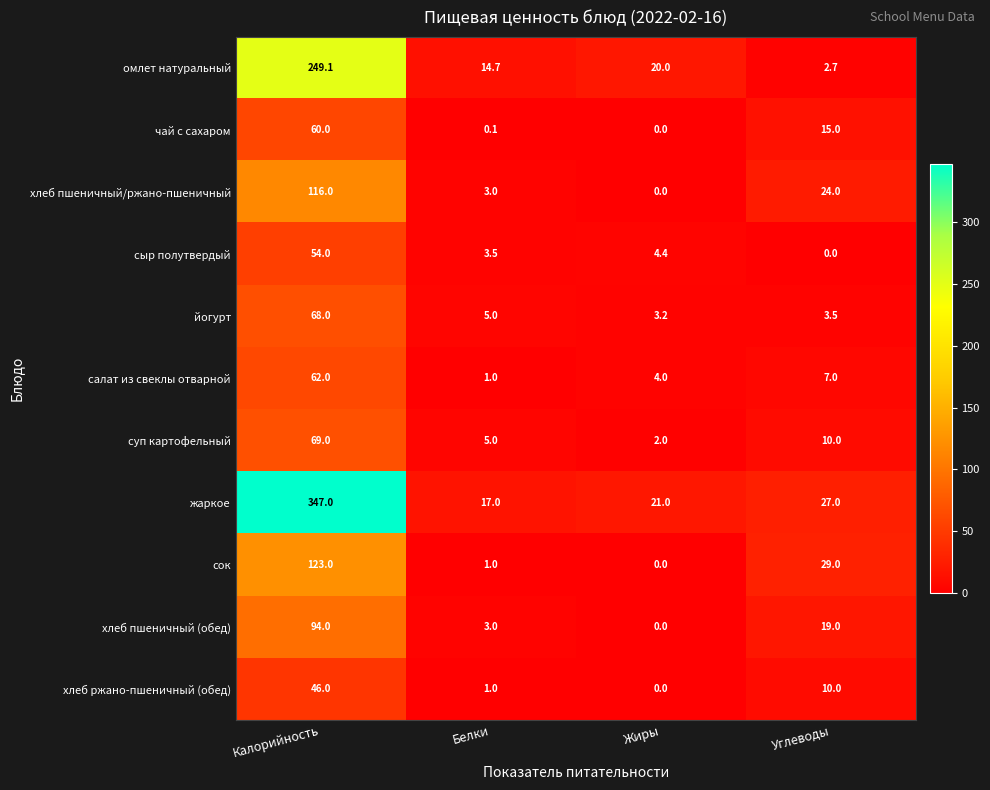

True or false: сыр полутвердый has a value of 0.0 at Углеводы.

True